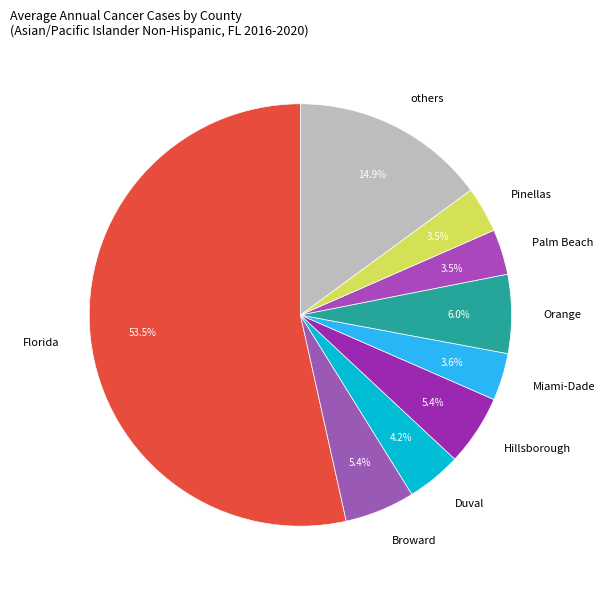

Which category has the biggest portion of the pie?

Florida